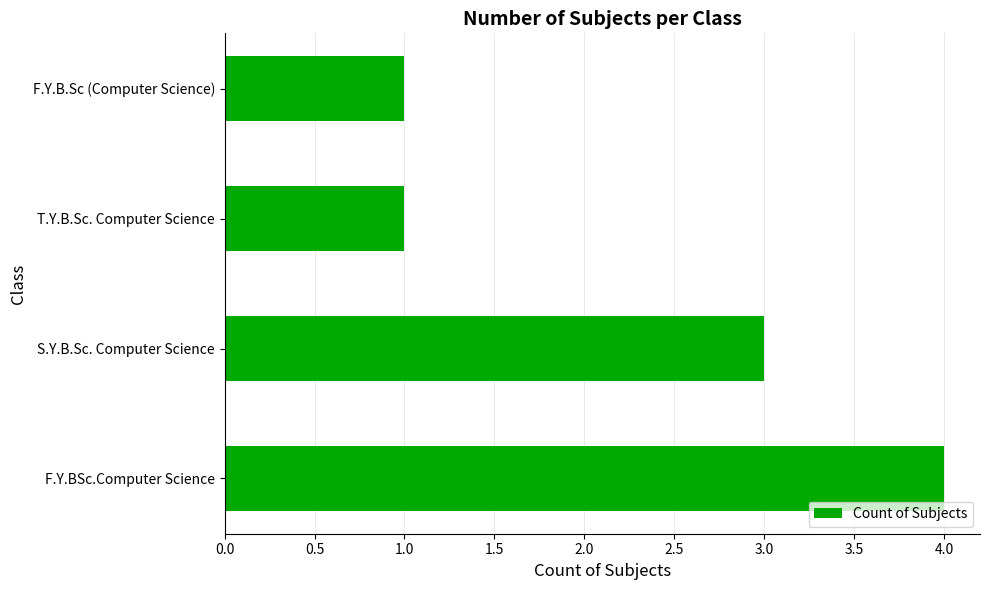

Between S.Y.B.Sc. Computer Science and F.Y.BSc.Computer Science, which is larger?

F.Y.BSc.Computer Science